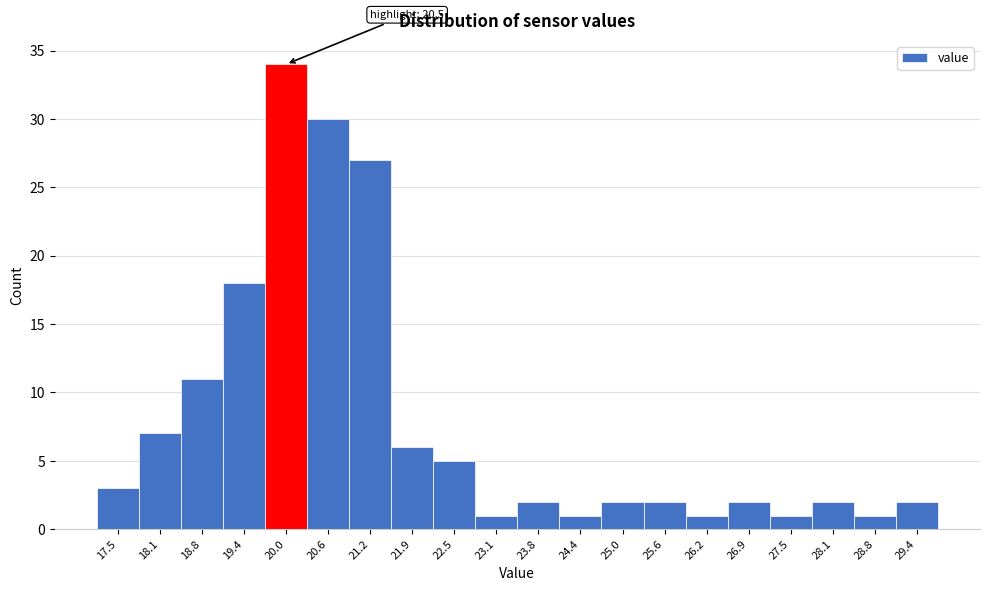

Reading left to right, list all the values displayed in this chart.

3	7	11	18	34	30	27	6	5	1	2	1	2	2	1	2	1	2	1	2